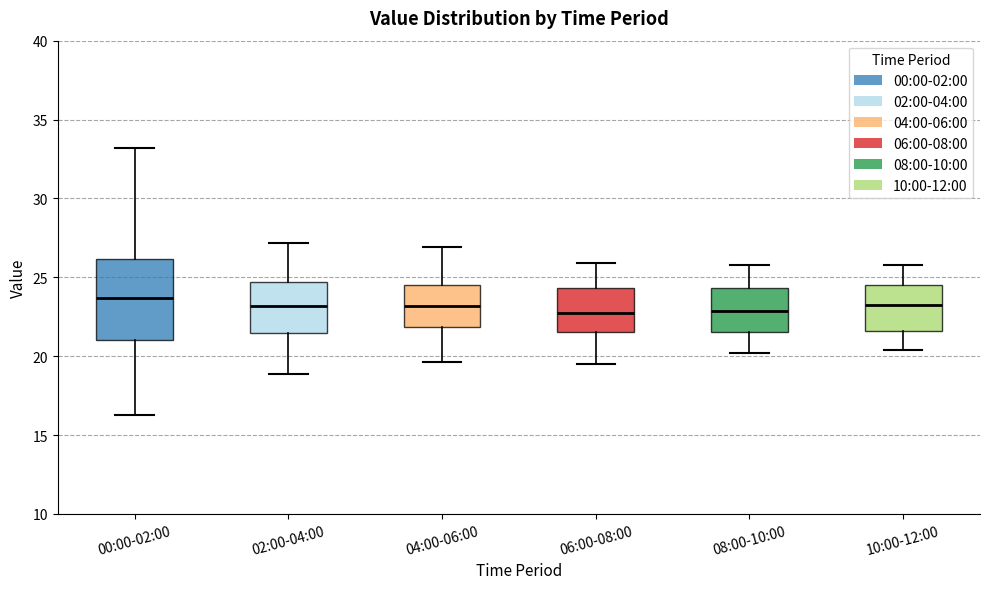

Reading left to right, transcribe this box plot: for each box, give where its median line is, the range the box spans, and where its two whiskers end, as read against the y-axis. The values are not printed on the chart, so give them approximately, as read against the axis.

00:00-02:00: median 23.5, box 21.0 to 26.0, whiskers 16.5 to 33.0
02:00-04:00: median 23.0, box 21.5 to 24.5, whiskers 19.0 to 27.0
04:00-06:00: median 23.0, box 22.0 to 24.5, whiskers 19.5 to 27.0
06:00-08:00: median 23.0, box 21.5 to 24.5, whiskers 19.5 to 26.0
08:00-10:00: median 23.0, box 21.5 to 24.5, whiskers 20.0 to 26.0
10:00-12:00: median 23.5, box 21.5 to 24.5, whiskers 20.5 to 26.0